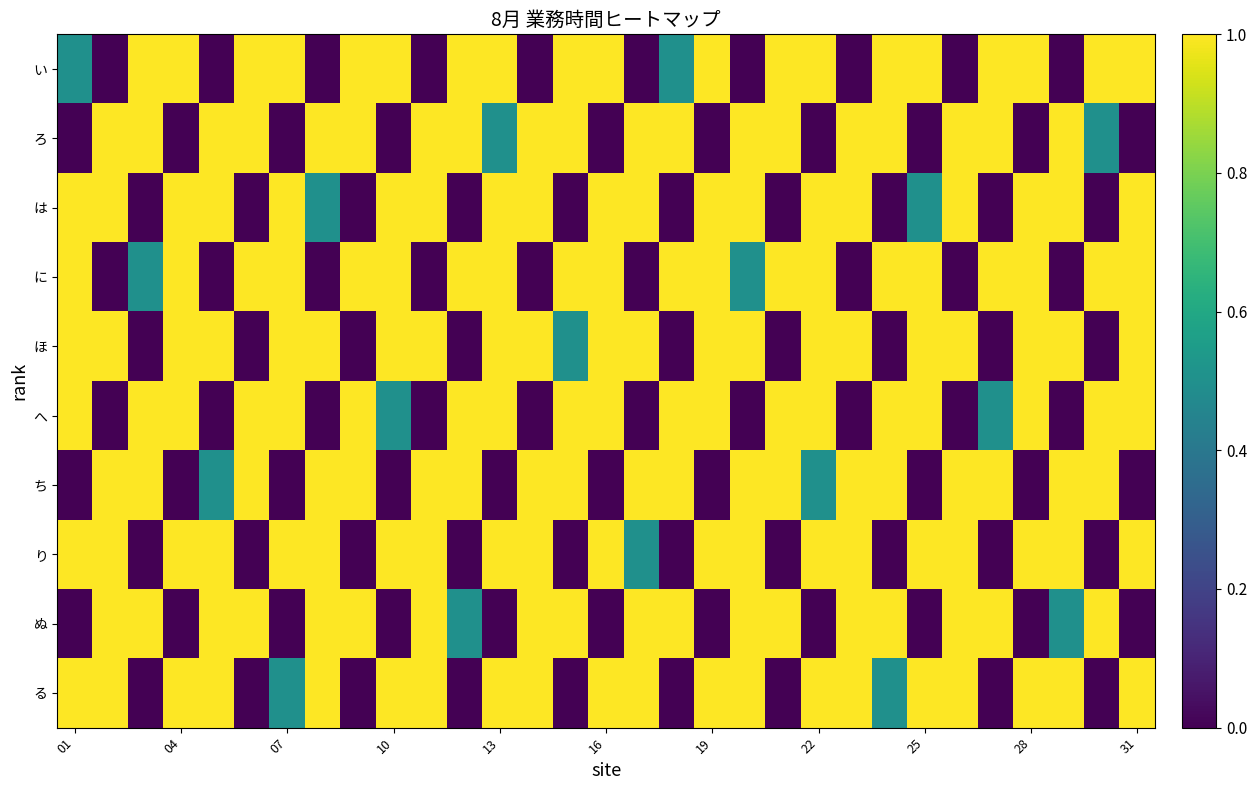

List the series in order of their peak value, highest first.

い, ろ, は, に, ほ, へ, ち, り, ぬ, る